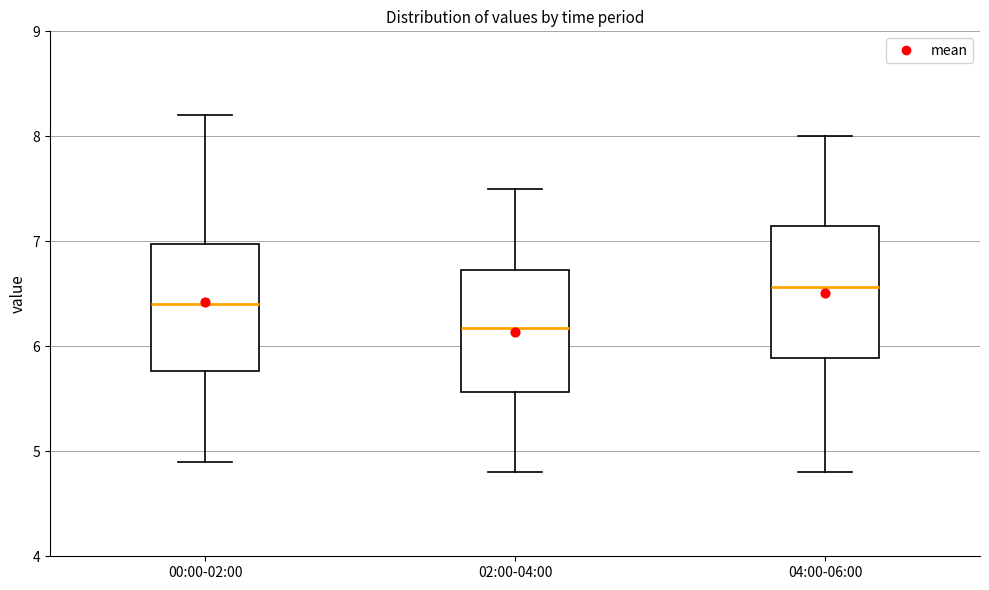

Reading left to right, transcribe this box plot: for each box, give where its median line is, the range the box spans, and where its two whiskers end, as read against the y-axis. The values are not printed on the chart, so give them approximately, as read against the axis.

00:00-02:00: median 6.4, box 5.8 to 7.0, whiskers 4.9 to 8.2
02:00-04:00: median 6.2, box 5.6 to 6.7, whiskers 4.8 to 7.5
04:00-06:00: median 6.6, box 5.9 to 7.1, whiskers 4.8 to 8.0